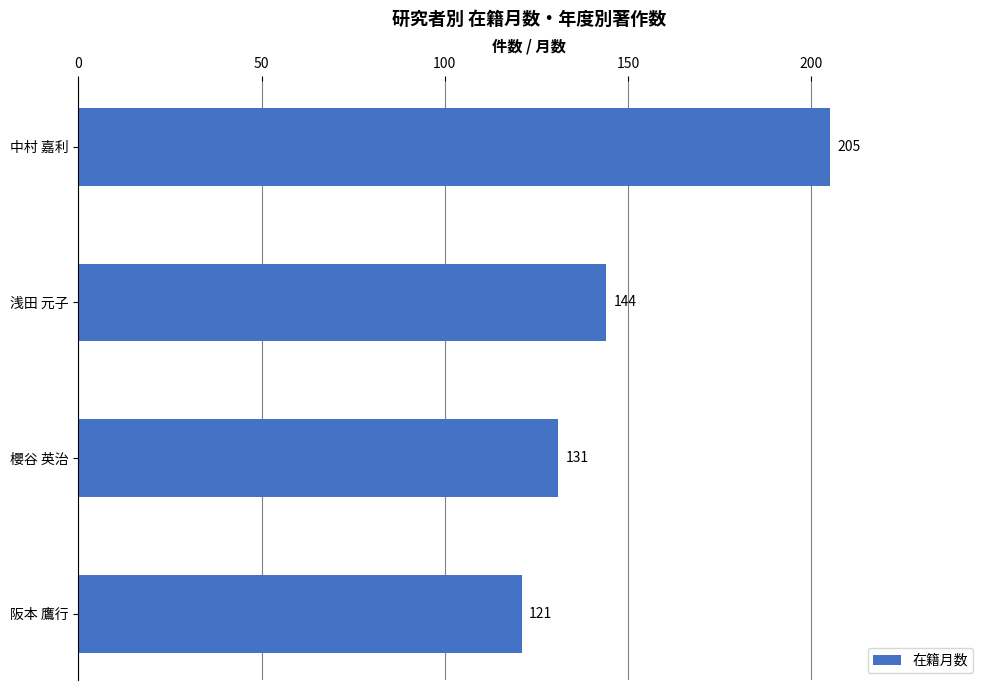

What is the maximum value shown in the chart?

205